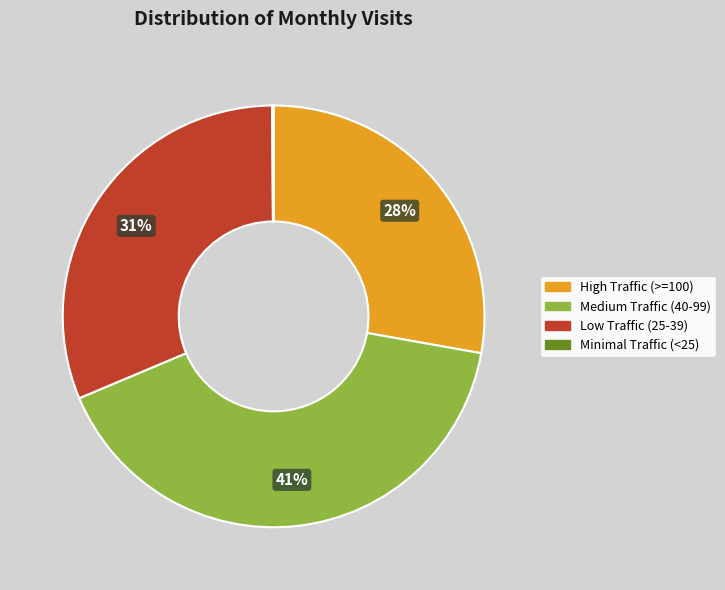

To the nearest percent, what percentage of the pie is Medium Traffic (40-99)?

41%